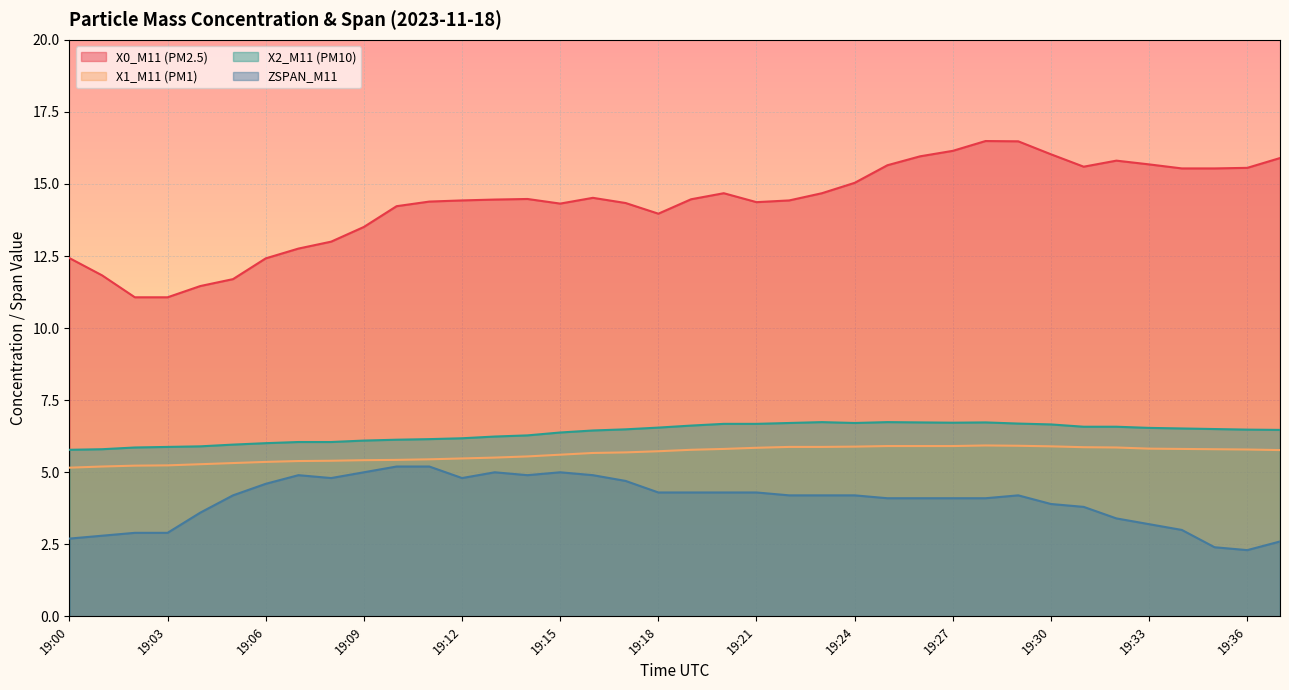

How many lines are shown in the chart?

4